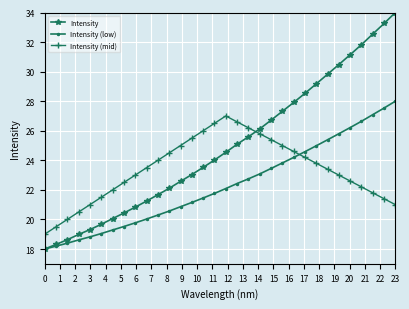

What is the value of the Intensity (mid) point at the 22nd from the left?

25.0